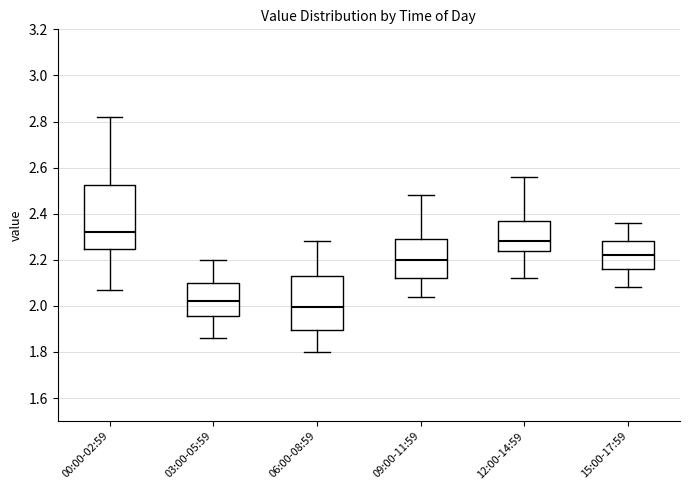

Which box is the tallest, from its lower edge to its upper edge?

00:00-02:59